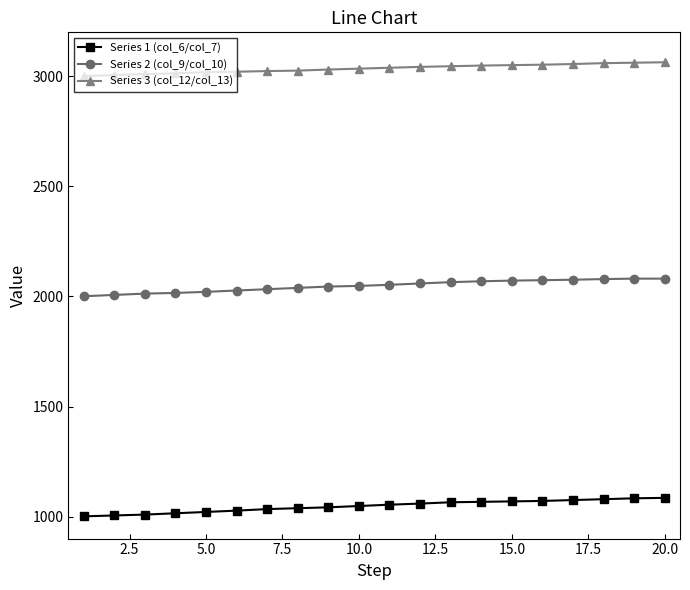

Rank the series by their average value, from lowest to highest.

Series 1 (col_6/col_7), Series 2 (col_9/col_10), Series 3 (col_12/col_13)